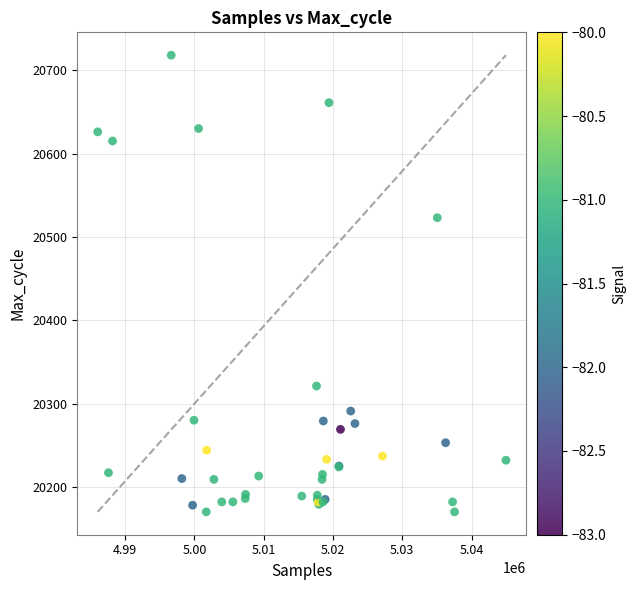

What Y value in the scatter plot is closest to 20444?

20523